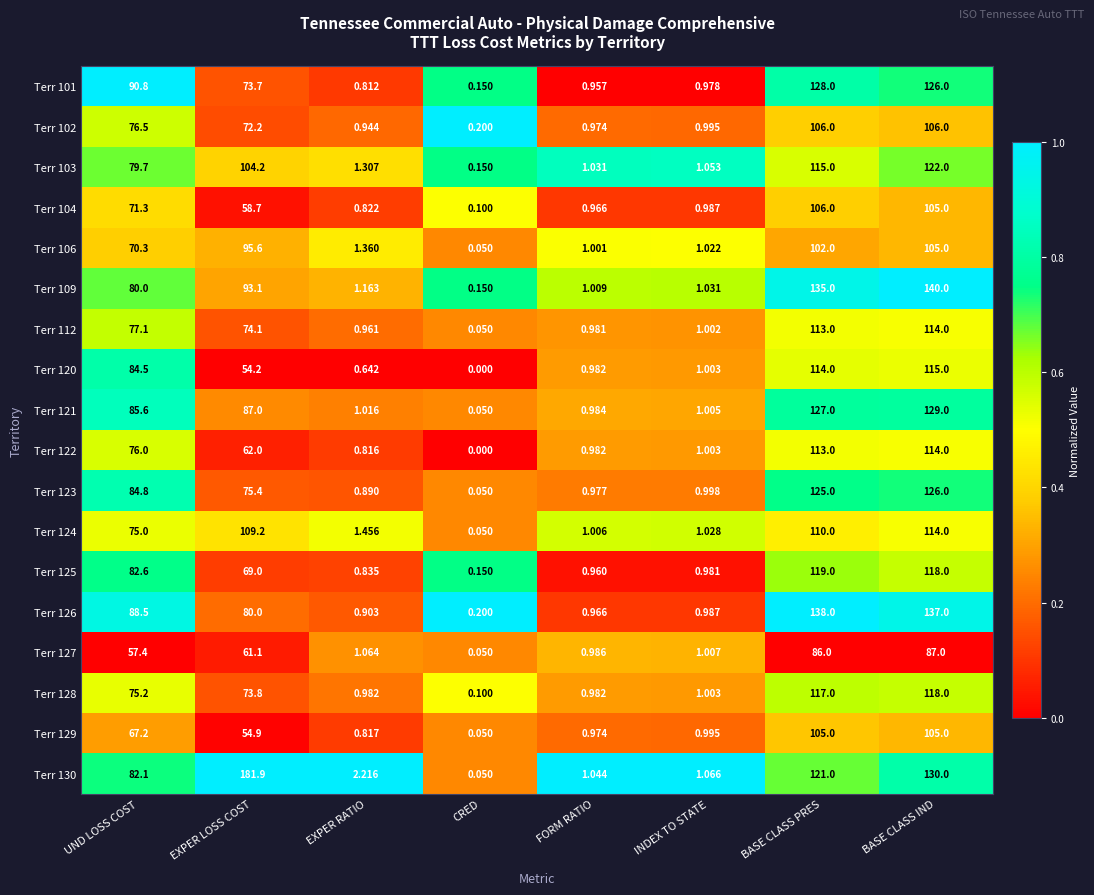

List the labels in order of Terr 103 value, smallest first.

CRED, FORM RATIO, INDEX TO STATE, EXPER RATIO, UND LOSS COST, EXPER LOSS COST, BASE CLASS PRES, BASE CLASS IND